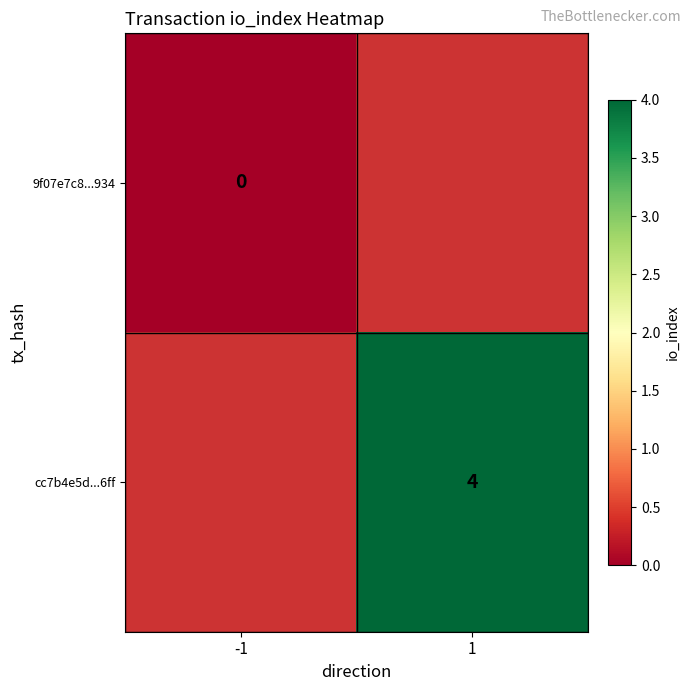

How many series are shown in this chart?

2